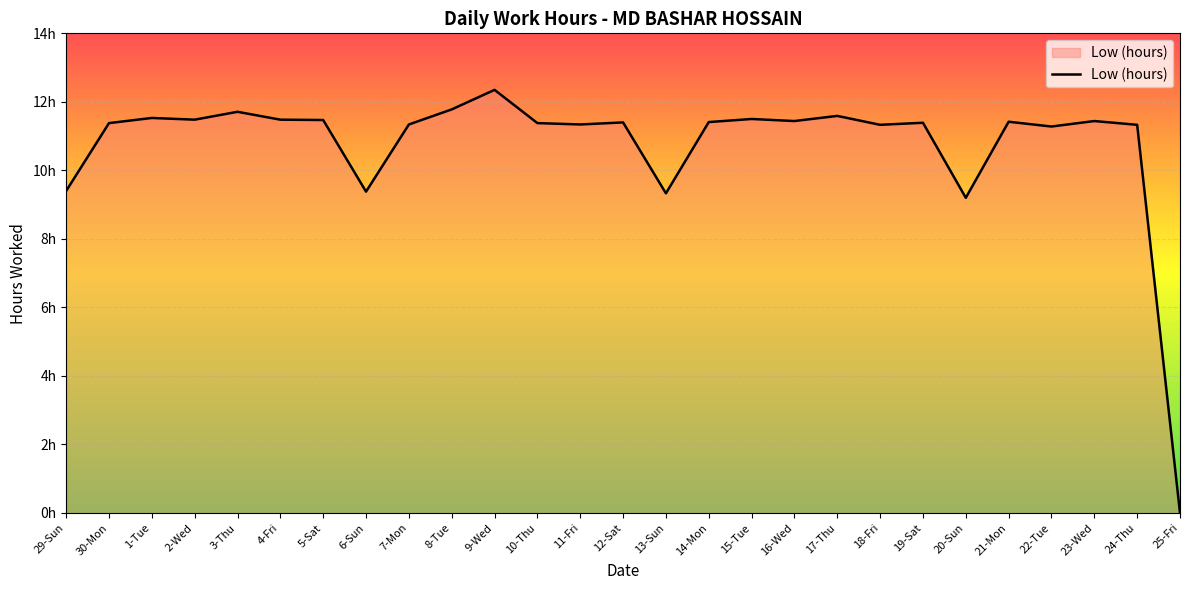

Is this an area chart (filled region under the line)?

Yes